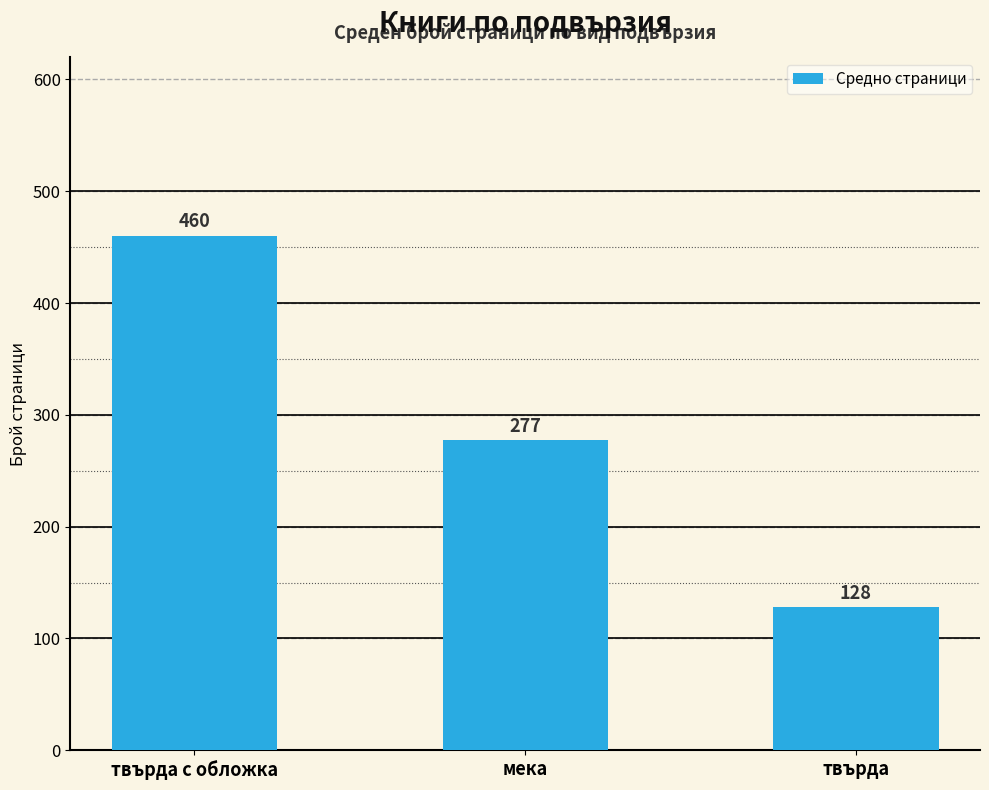

Count the values in the range 128 to 460.

3